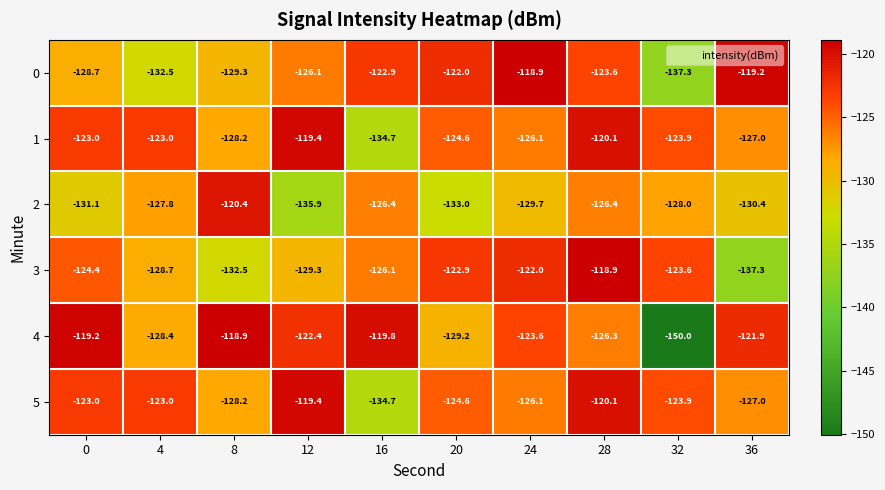

List the labels in order of 4 value, largest first.

8, 0, 16, 36, 12, 24, 28, 4, 20, 32